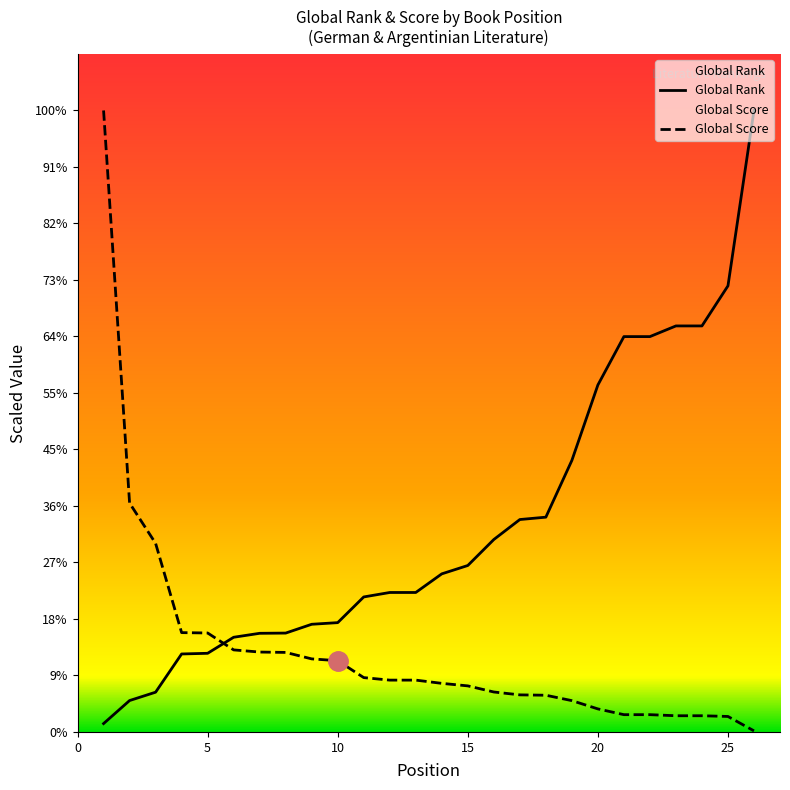

Rank the series by their average value, from lowest to highest.

Global Score, Global Rank